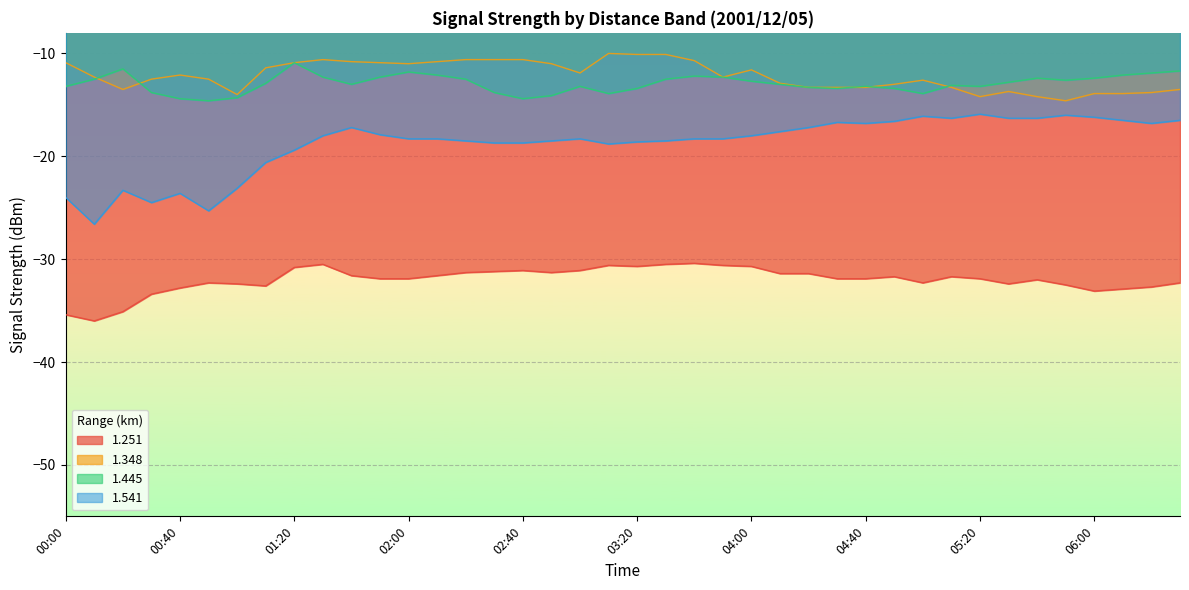

Is the value of 1.445 at 03:20 greater than the value of 1.251 at 01:00?

Yes